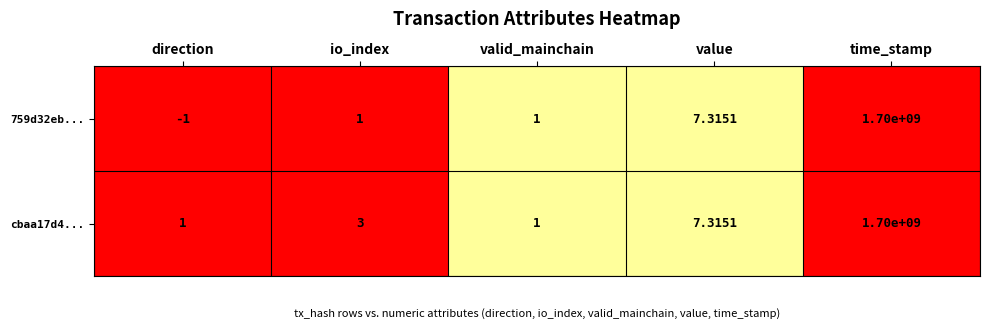

At which label does cbaa17d4... reach its peak?

time_stamp